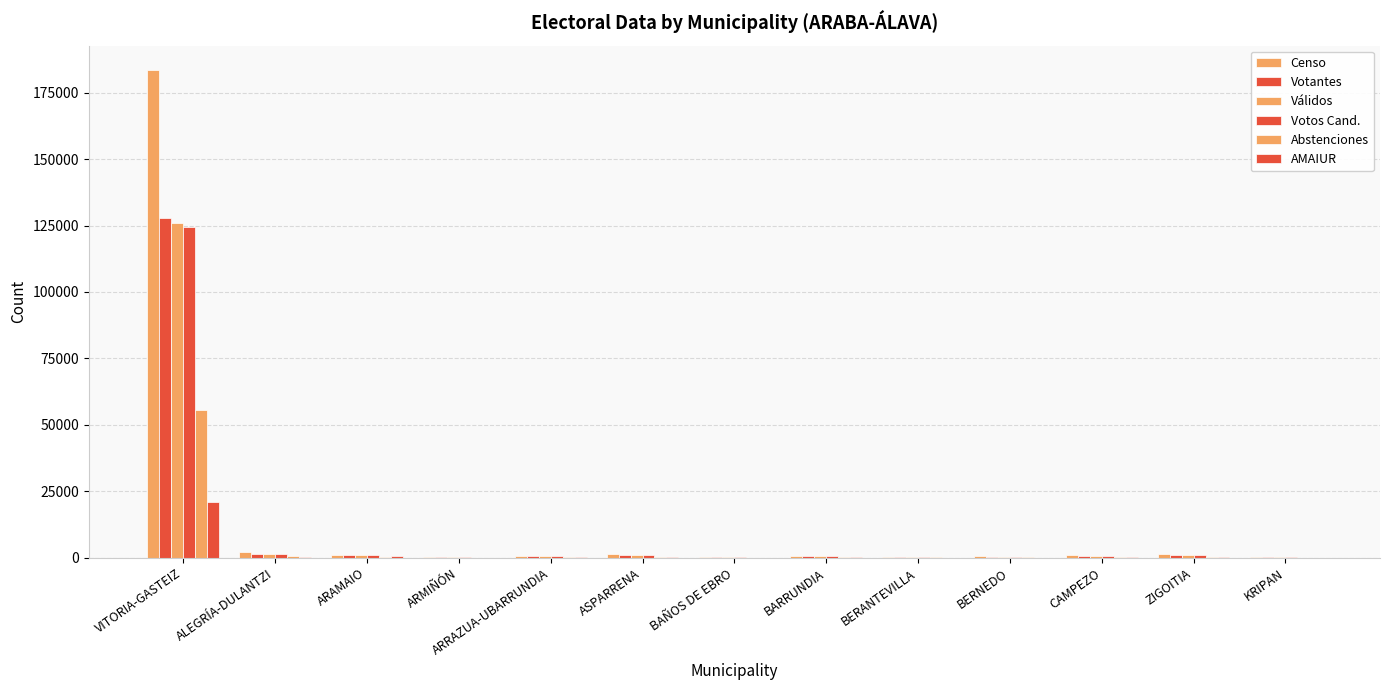

How many series are shown in this chart?

6